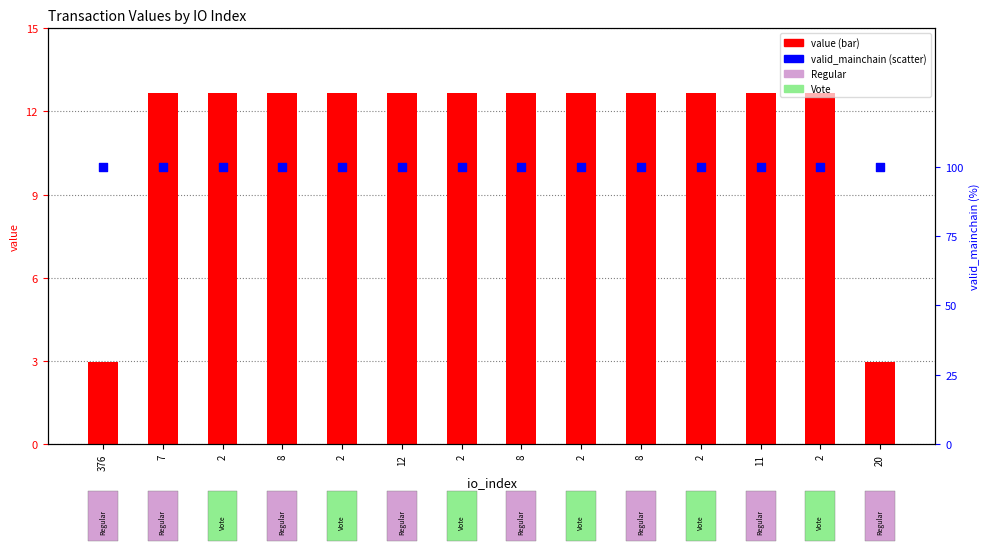

Is the value of value at 2 greater than the value of valid_mainchain at 11?

No